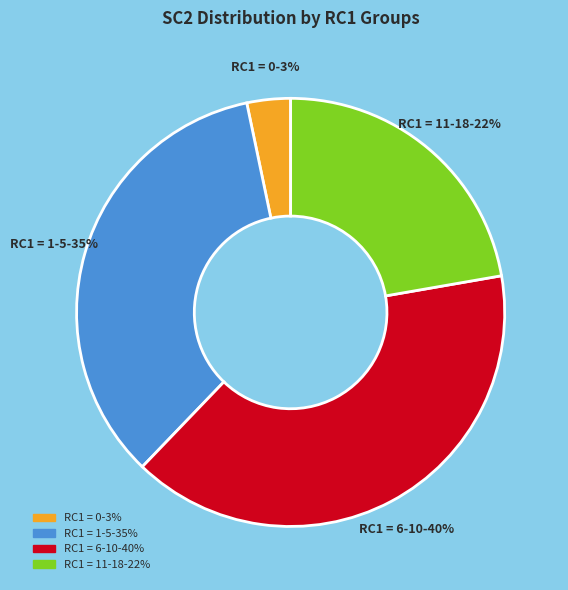

Does any single category account for the majority?

No